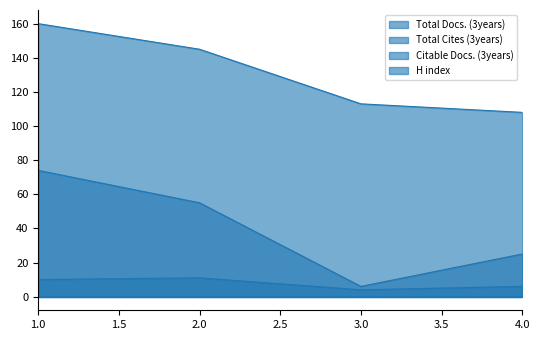

What is the sum of all Citable Docs. (3years) values?

160